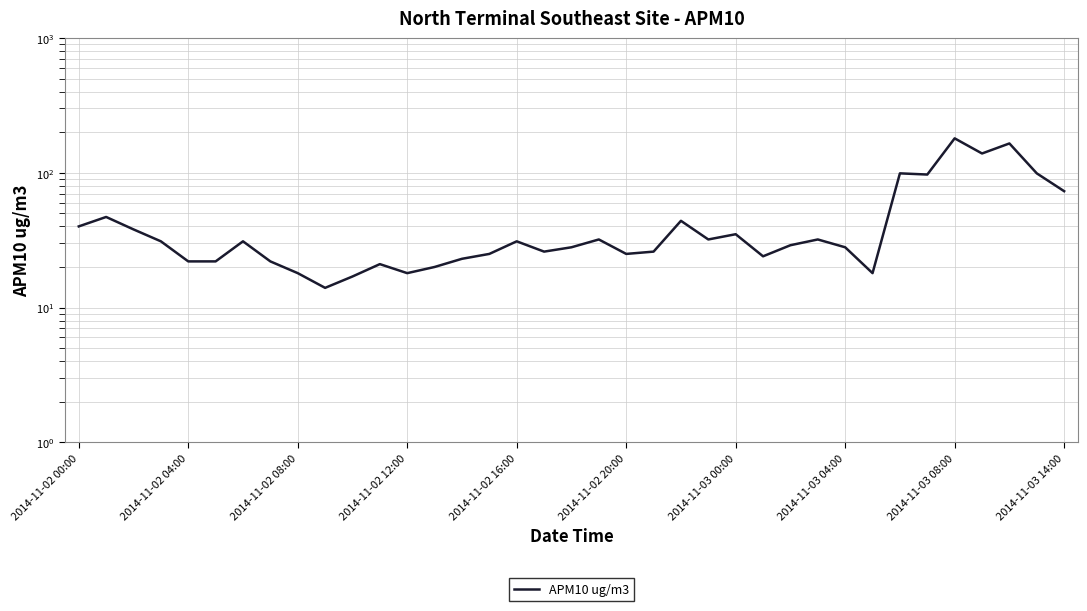

What is the difference between the maximum and minimum values?

166